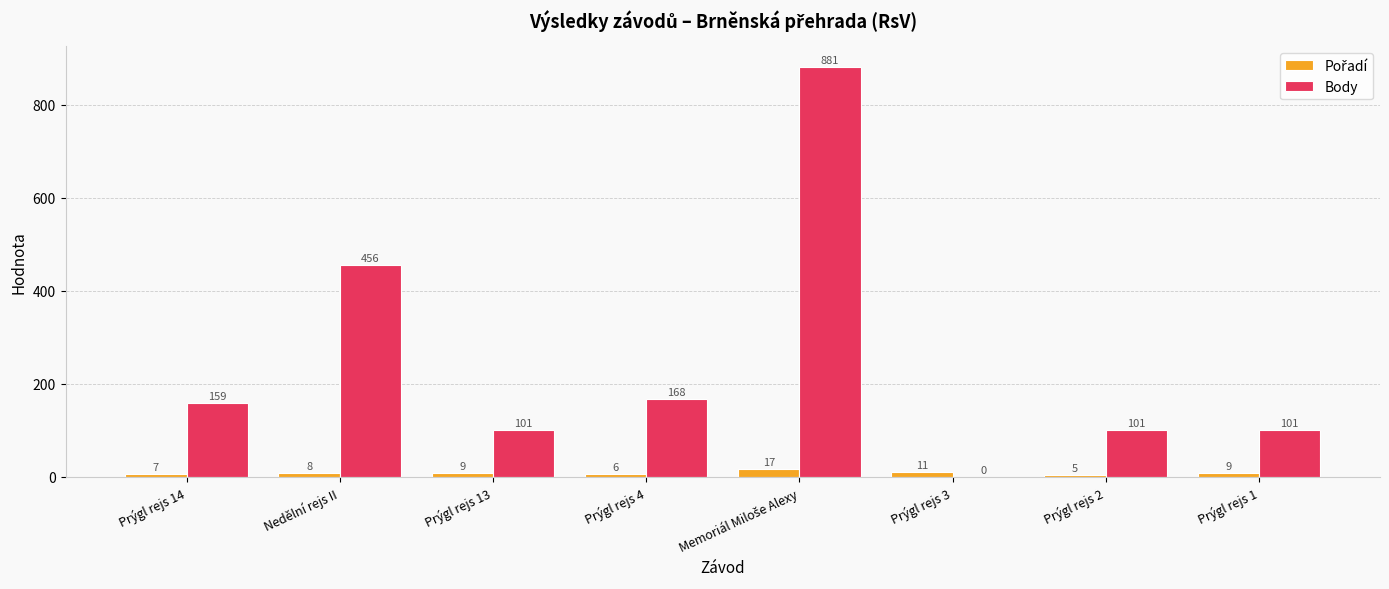

Count the number of data series in this chart.

2